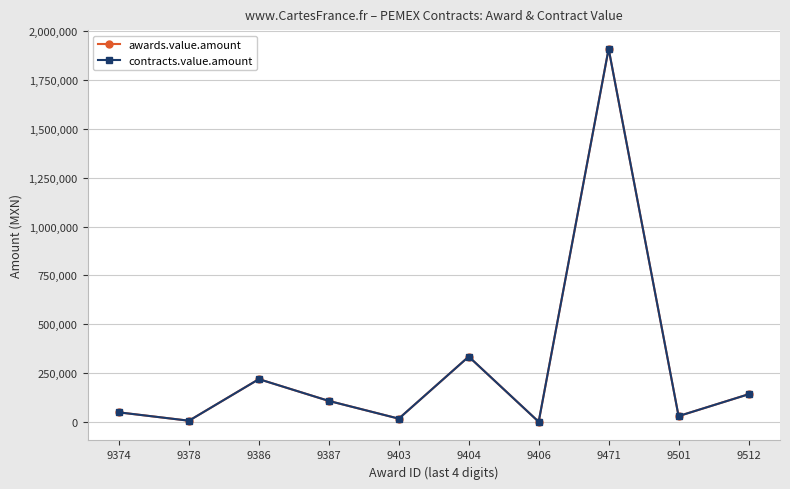

Does the chart have visible grid lines?

Yes